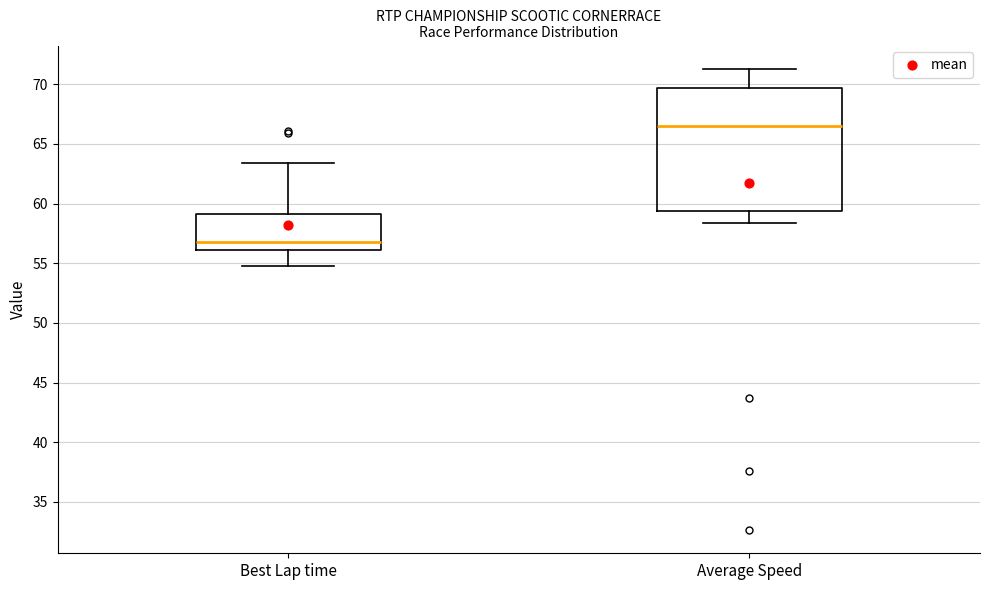

Reading left to right, read every box against the y-axis: the position of its median line, the range the box covers, and the ends of its whiskers. The values are not printed on the chart, so give them approximately, as read against the axis.

Best Lap time: median 57.0, box 56.0 to 59.0, whiskers 55.0 to 63.5
Average Speed: median 66.5, box 59.5 to 69.5, whiskers 58.5 to 71.5